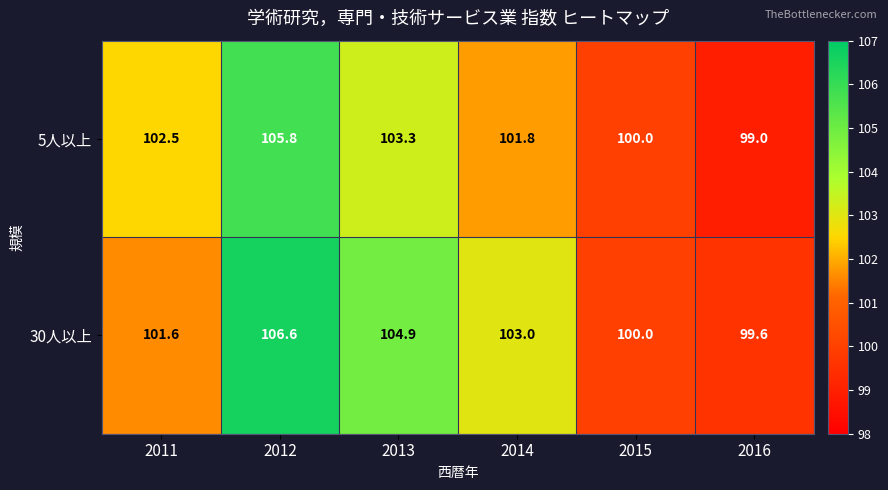

How many categories are shown in the chart?

6